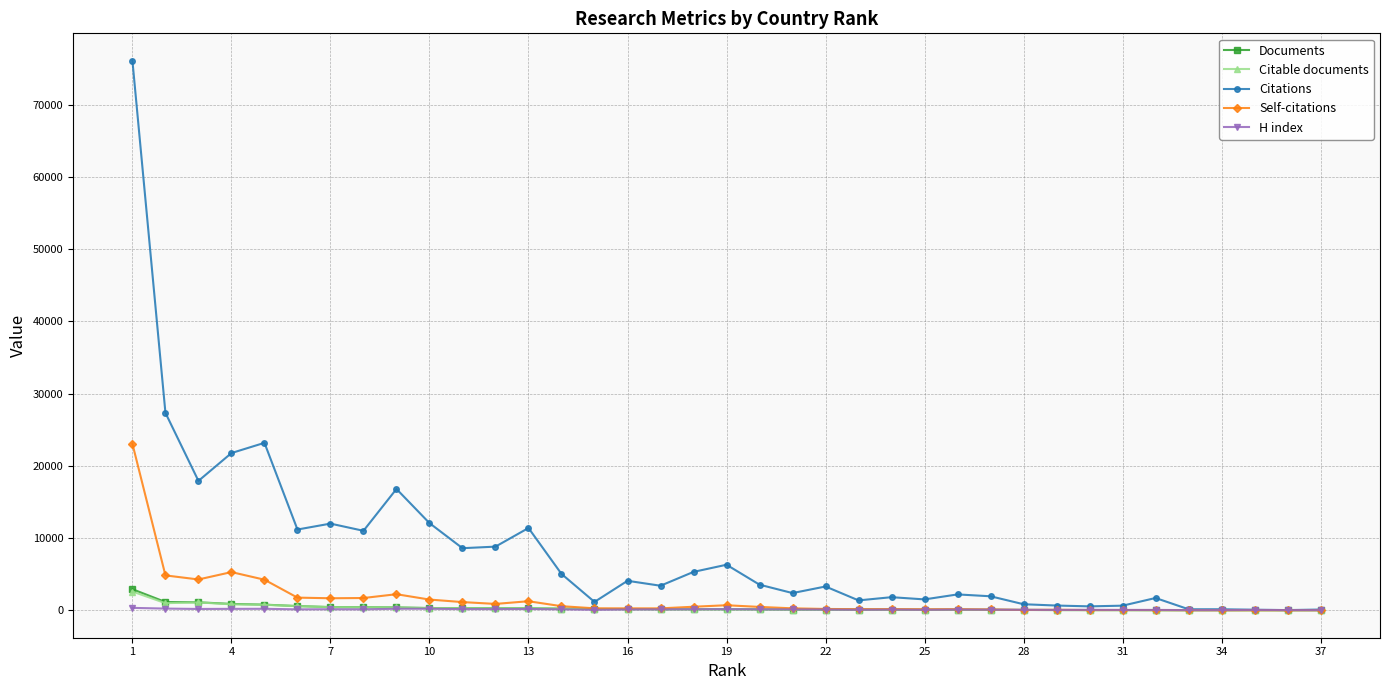

What is the maximum value for Citations?

76068